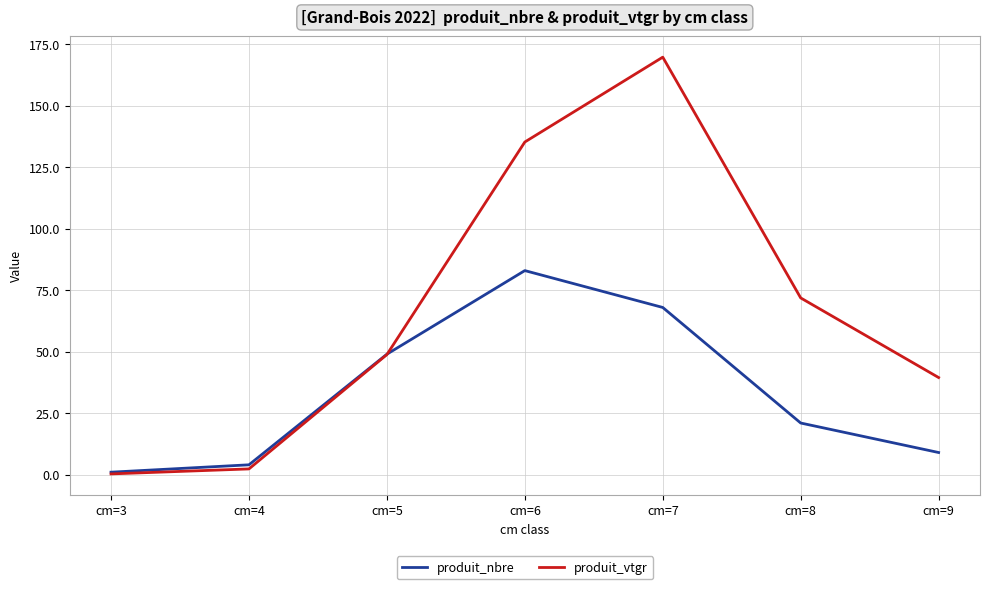

Which series has the largest range (max minus min)?

produit_vtgr